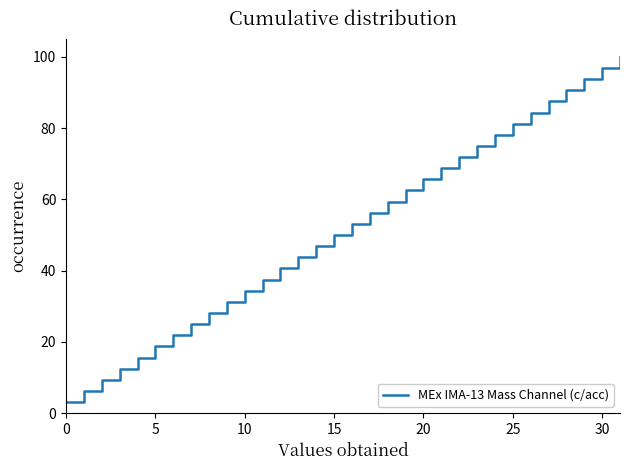

What is the difference between the maximum and minimum values?

96.9